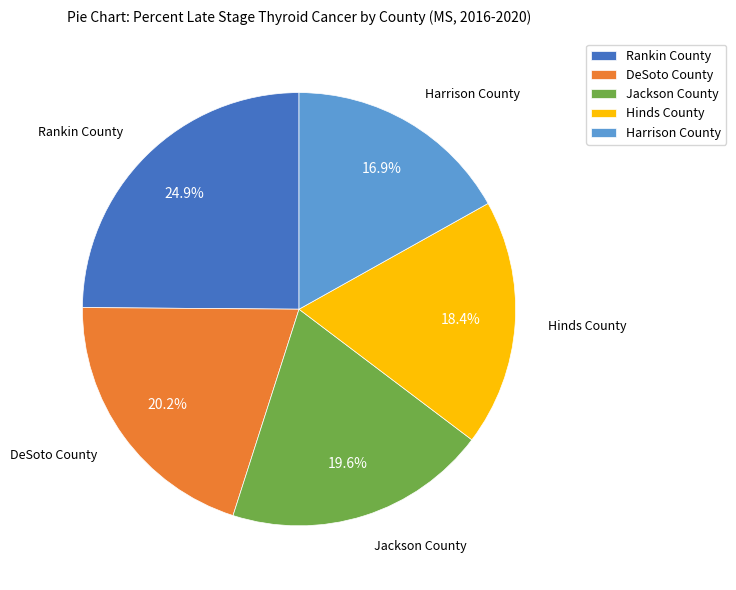

Does any single category account for the majority?

No